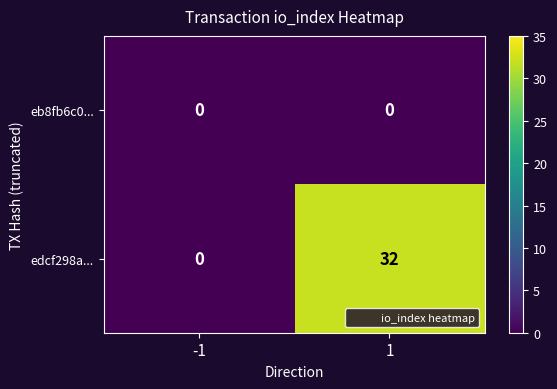

Is it true that edcf298a... equals 32 at 1?

True